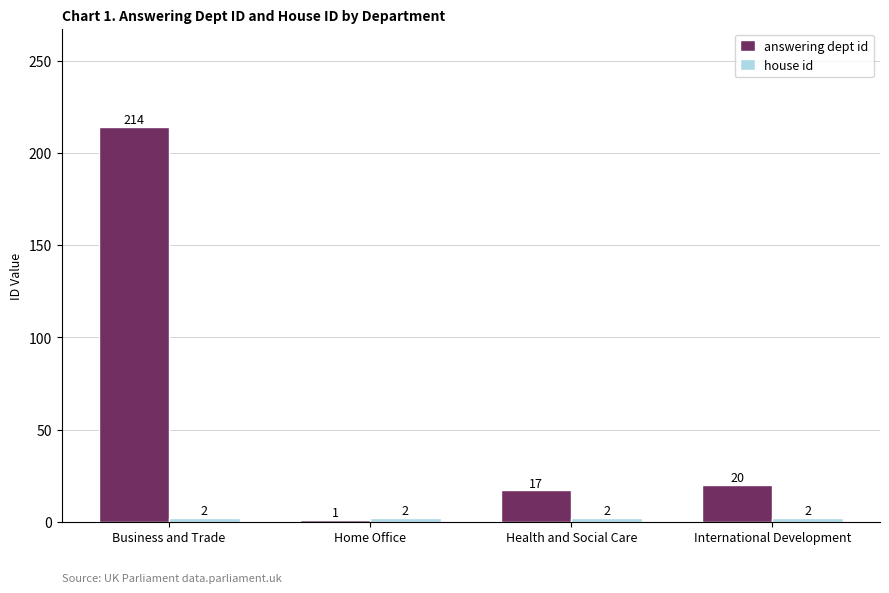

Count the number of data series in this chart.

2